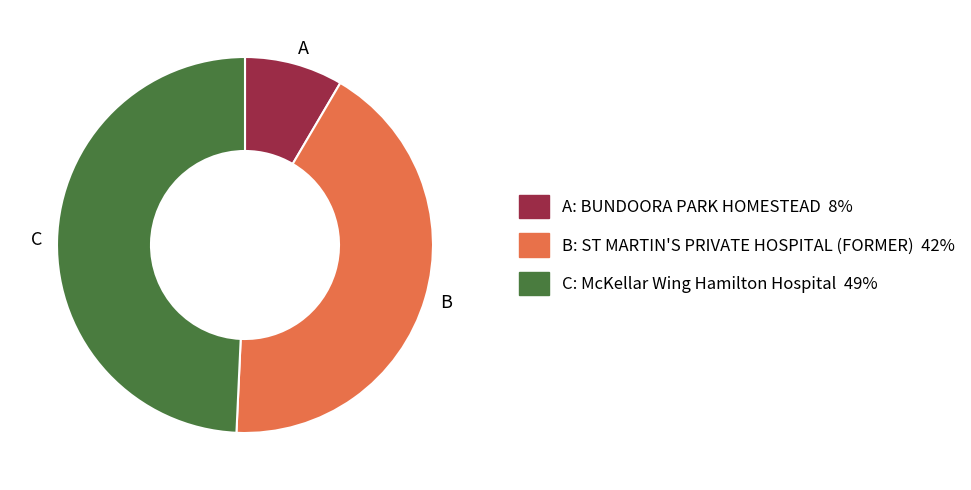

Which slice is the smallest?

A